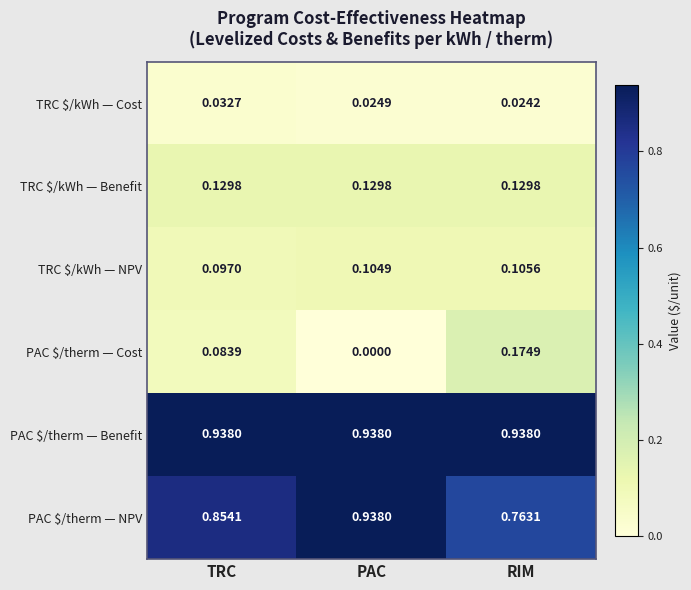

Count the number of categories in the chart.

3